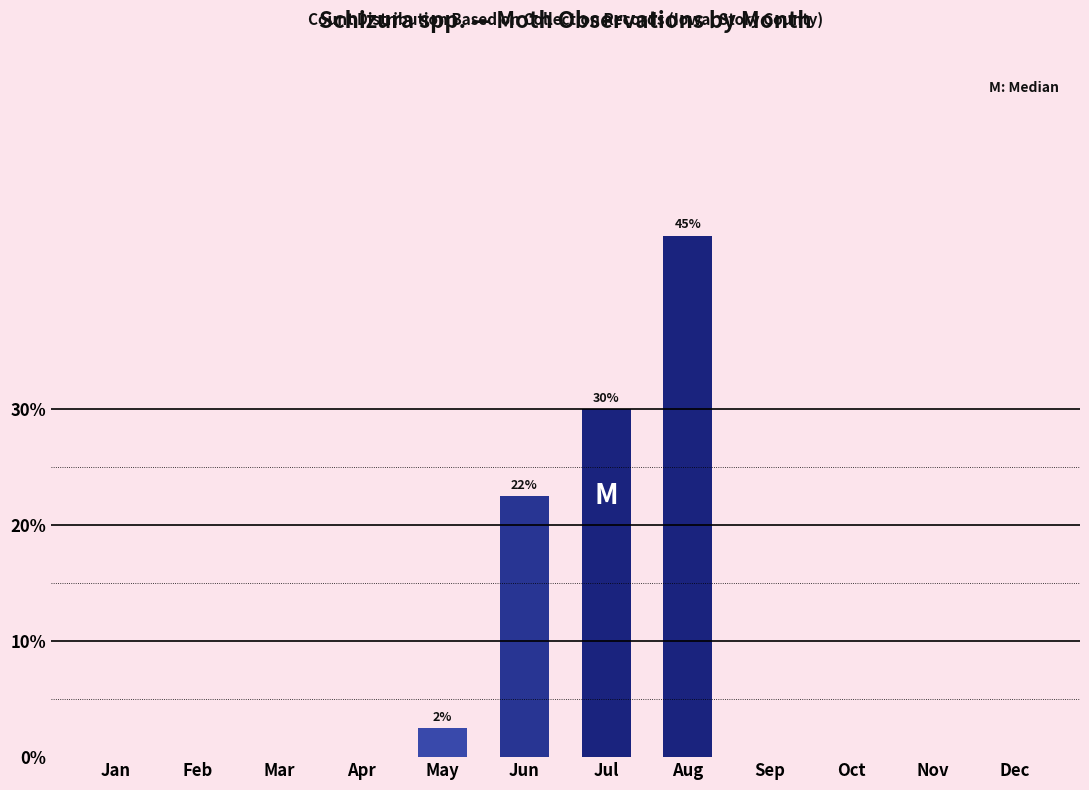

Reading left to right, transcribe all the data shown in this chart.

Jan=0.0	Feb=0.0	Mar=0.0	Apr=0.0	May=2.5	Jun=22.5	Jul=30.0	Aug=45.0	Sep=0.0	Oct=0.0	Nov=0.0	Dec=0.0